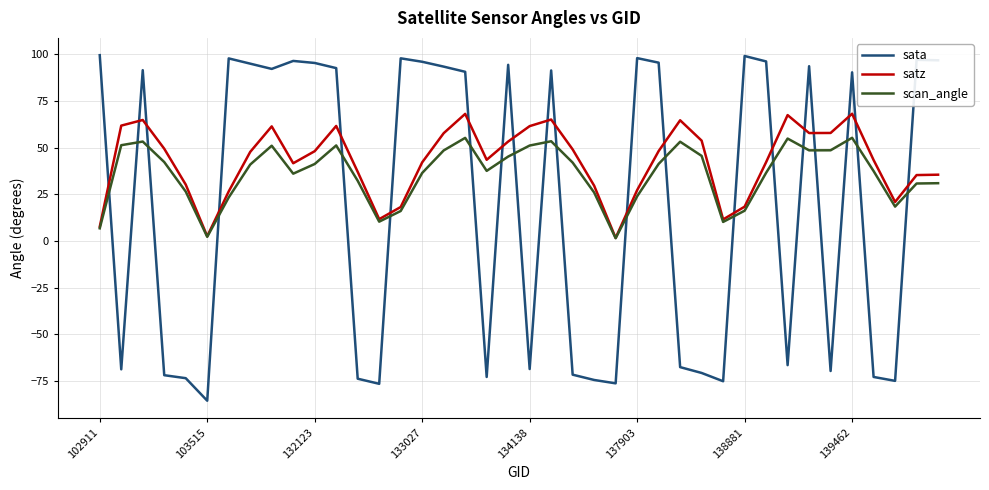

Which series has the widest spread of values?

sata